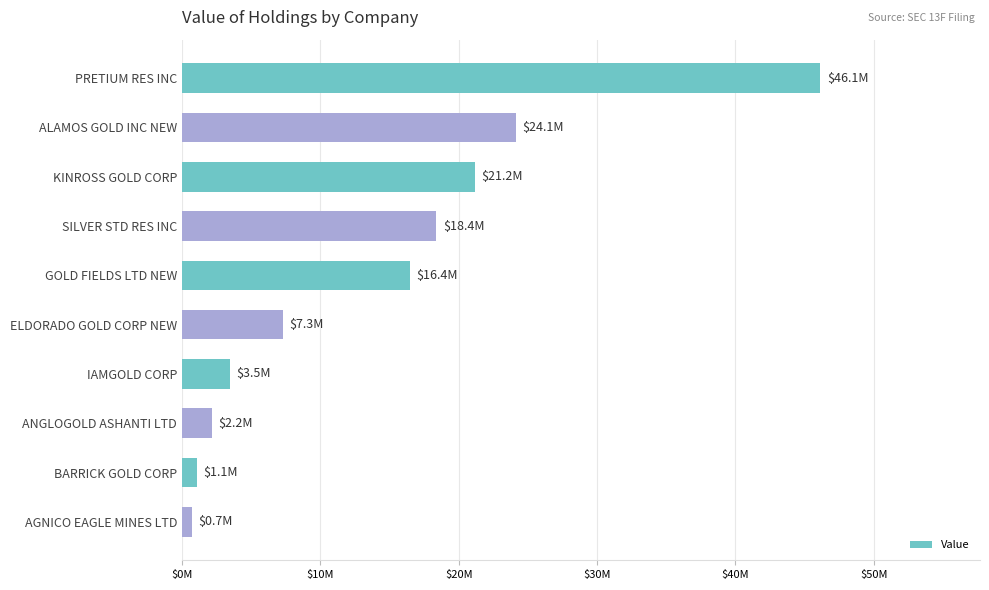

Where is the data nearest to the value 23425000?

ALAMOS GOLD INC NEW